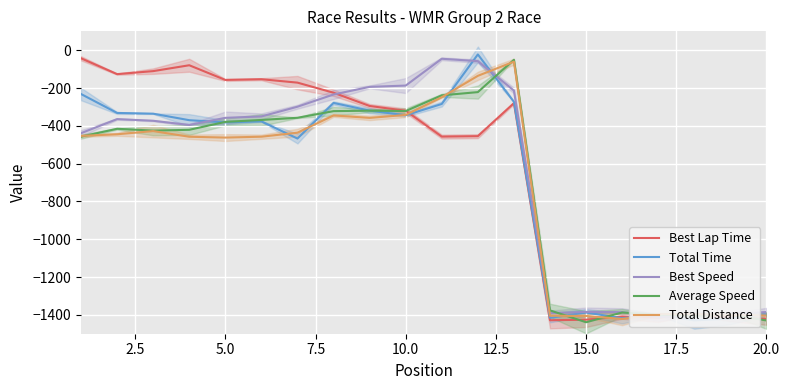

What is the lowest value of the Average Speed series?

-1439.3